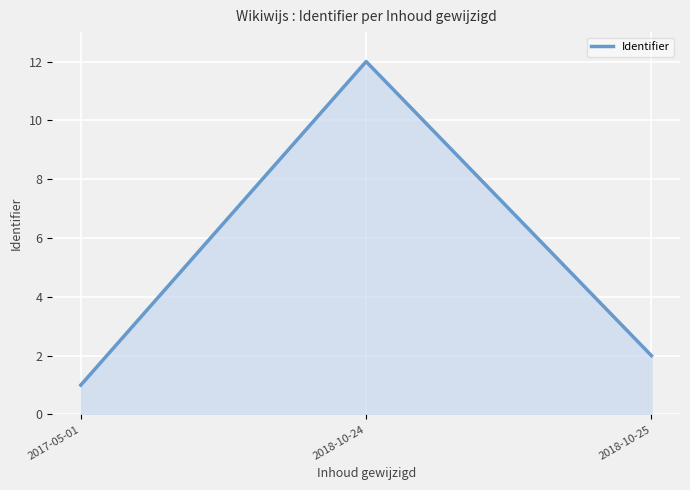

What position from the right is 2018-10-25?

1